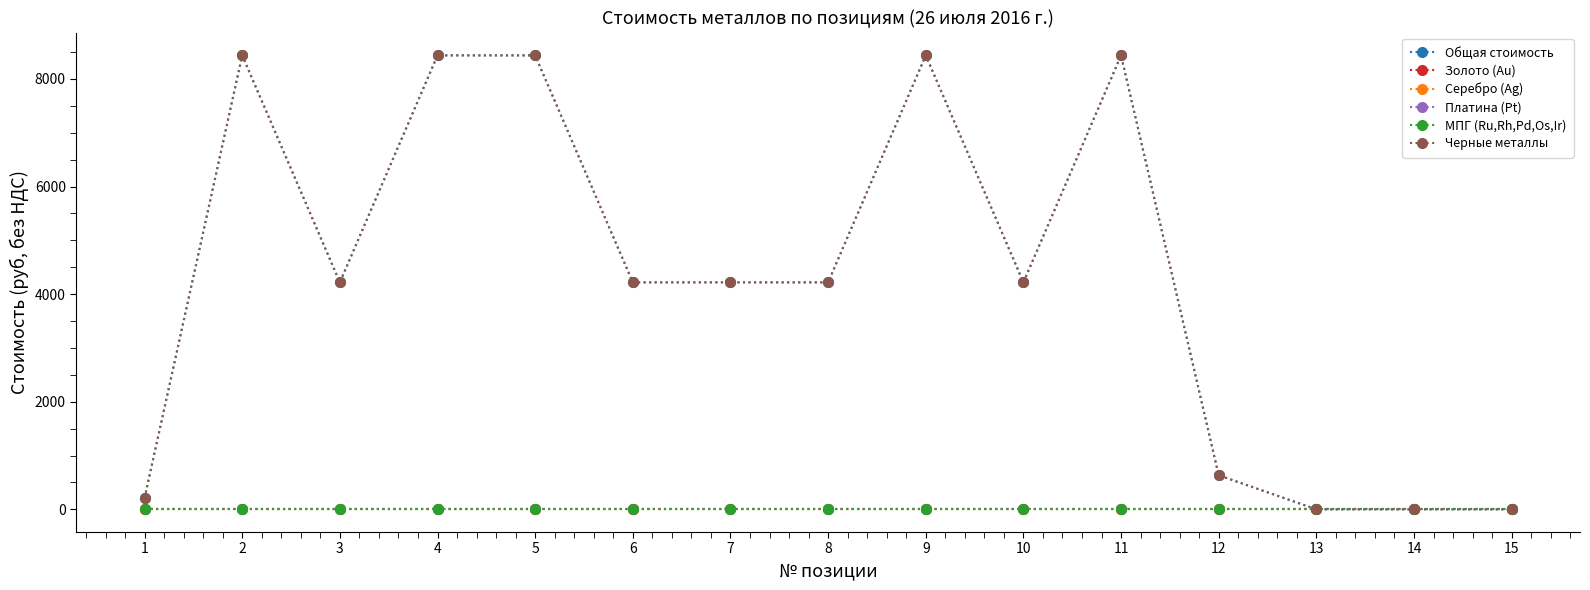

Between 2 and 13, which series saw the biggest shift?

Общая стоимость